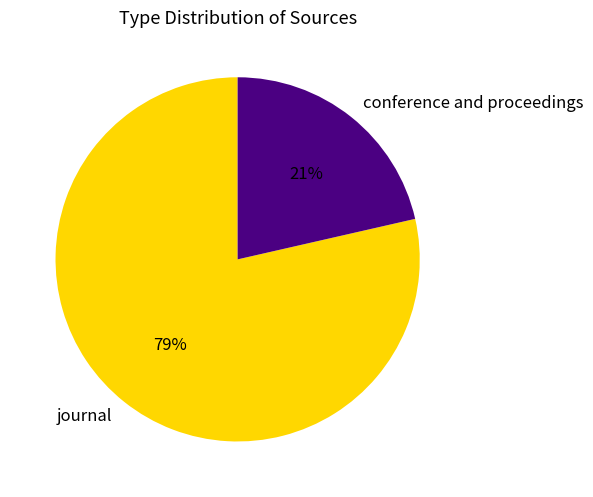

To the nearest percent, what portion does journal represent?

79%